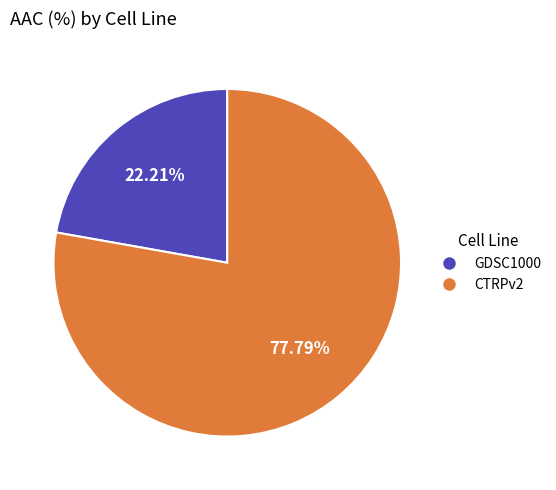

To the nearest percent, what percentage of the pie is CTRPv2?

78%